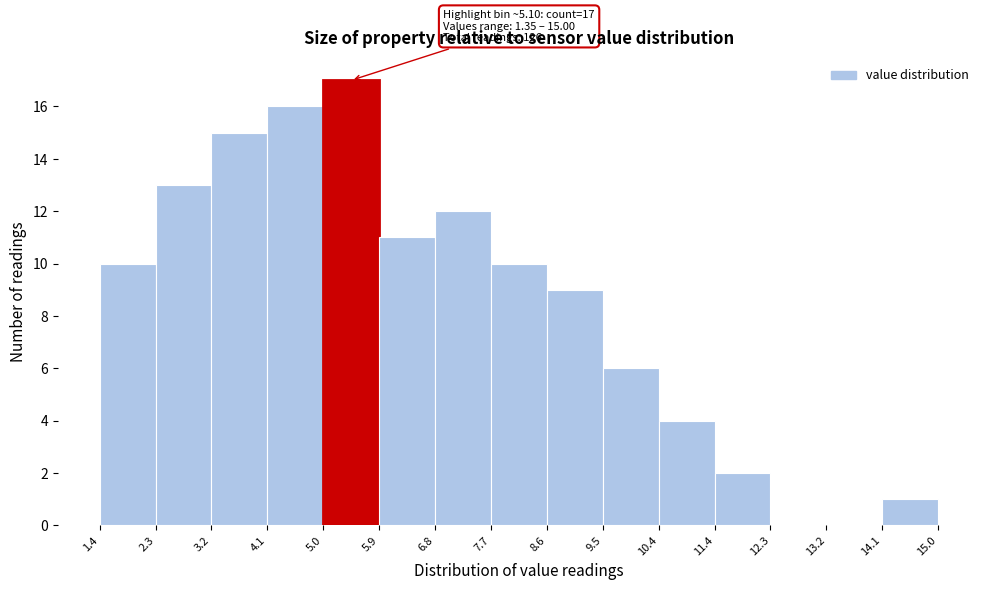

Which range on the x-axis has the tallest bar?

5.0 to 5.9